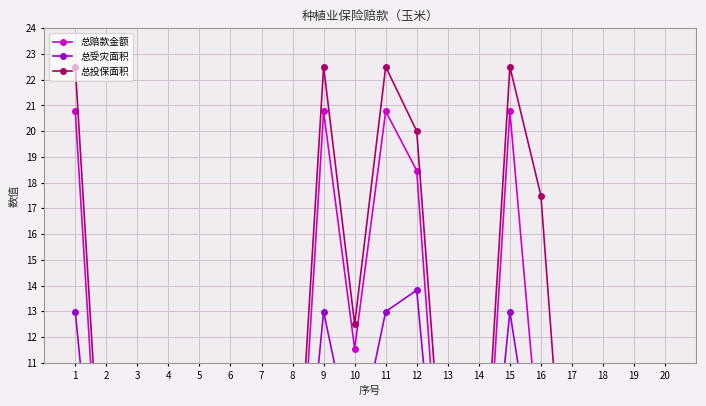

Reading right to left, extract all data points from this chart.

总赔款金额: 1.0	0.5	0.6	0.5	7.0	20.8	1.0	1.5	18.5	20.8	11.5	20.8	1.0	1.0	0.7	1.0	0.4	0.5	1.0	20.8
总受灾面积: 0.5	0.3	0.5	0.3	5.2	13.0	0.8	0.8	13.8	13.0	7.2	13.0	0.5	0.5	0.4	0.8	0.3	0.3	0.6	13.0
总投保面积: 2.5	1.2	1.5	1.2	17.5	22.5	2.5	3.8	20.0	22.5	12.5	22.5	2.5	2.5	1.8	2.5	1.0	1.2	2.5	22.5